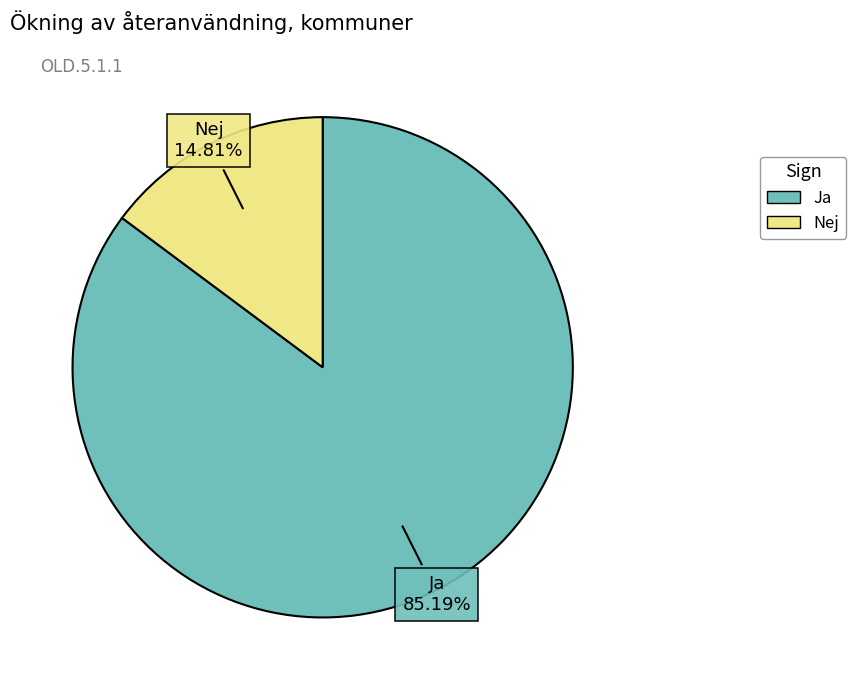

How many segments does this pie chart have?

2